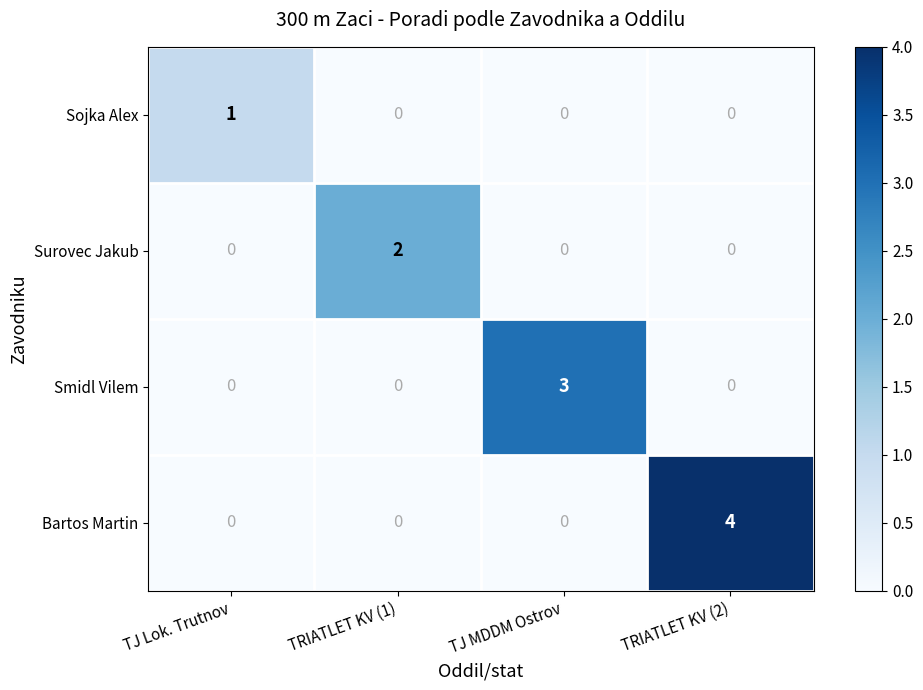

Rank the series by their maximum value, from highest to lowest.

Bartos Martin, Smidl Vilem, Surovec Jakub, Sojka Alex